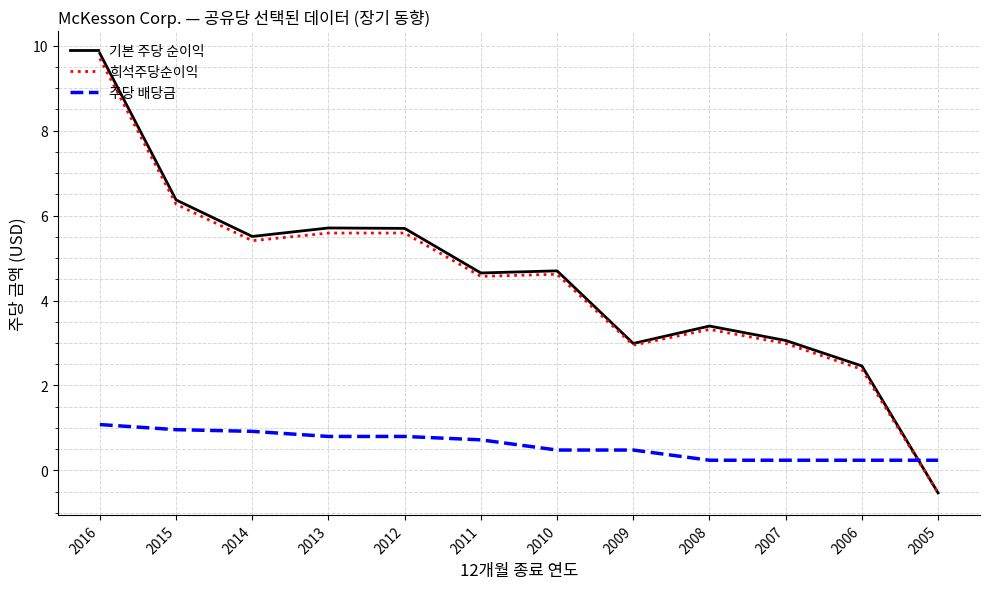

What is the spread (max minus min) of values at 2007?

2.8